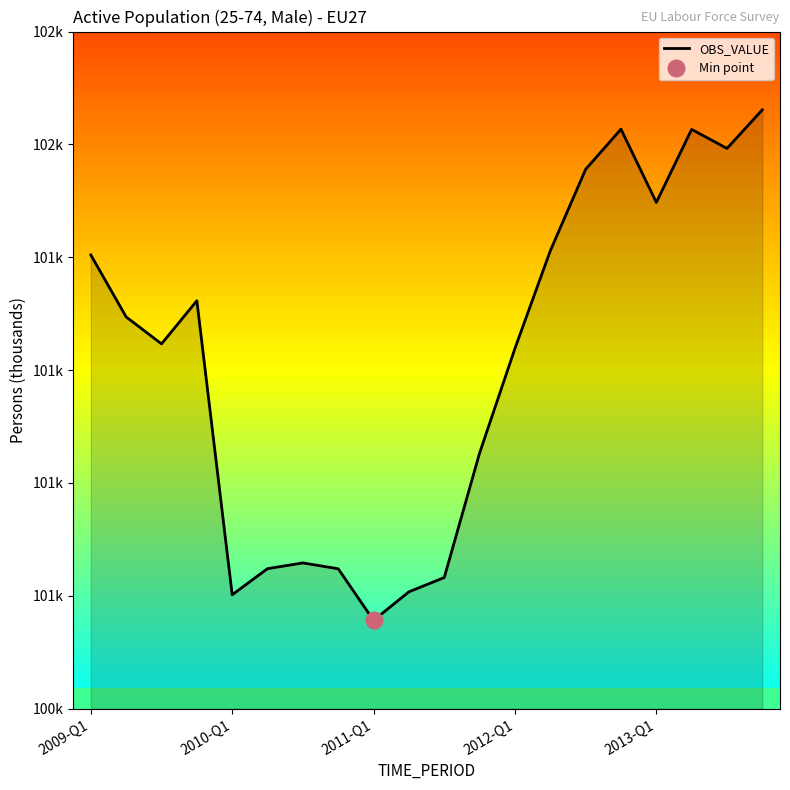

Reading left to right, list all the values displayed in this chart.

101304.1	101194.2	101146.5	101223.0	100701.9	100748.2	100758.4	100748.0	100656.6	100707.2	100732.5	100953.0	101138.4	101311.3	101455.8	101527.0	101397.2	101526.7	101492.9	101561.3